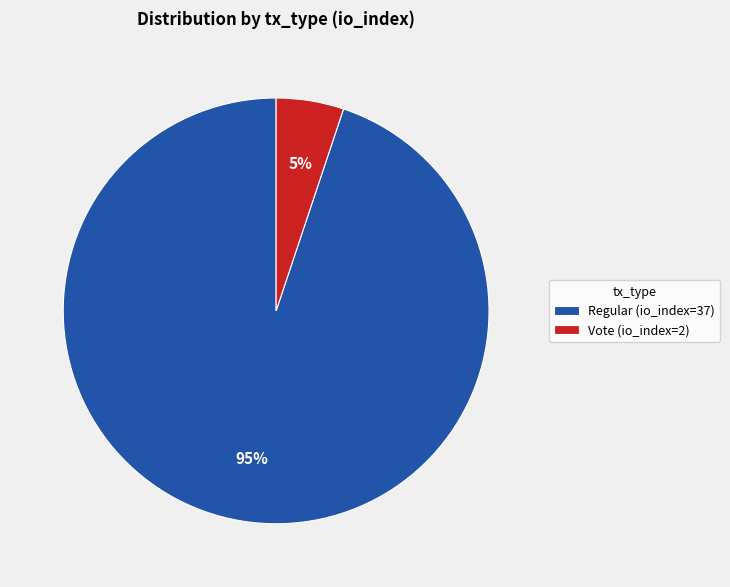

To the nearest percent, what percentage of the pie is Vote (io_index=2)?

5%